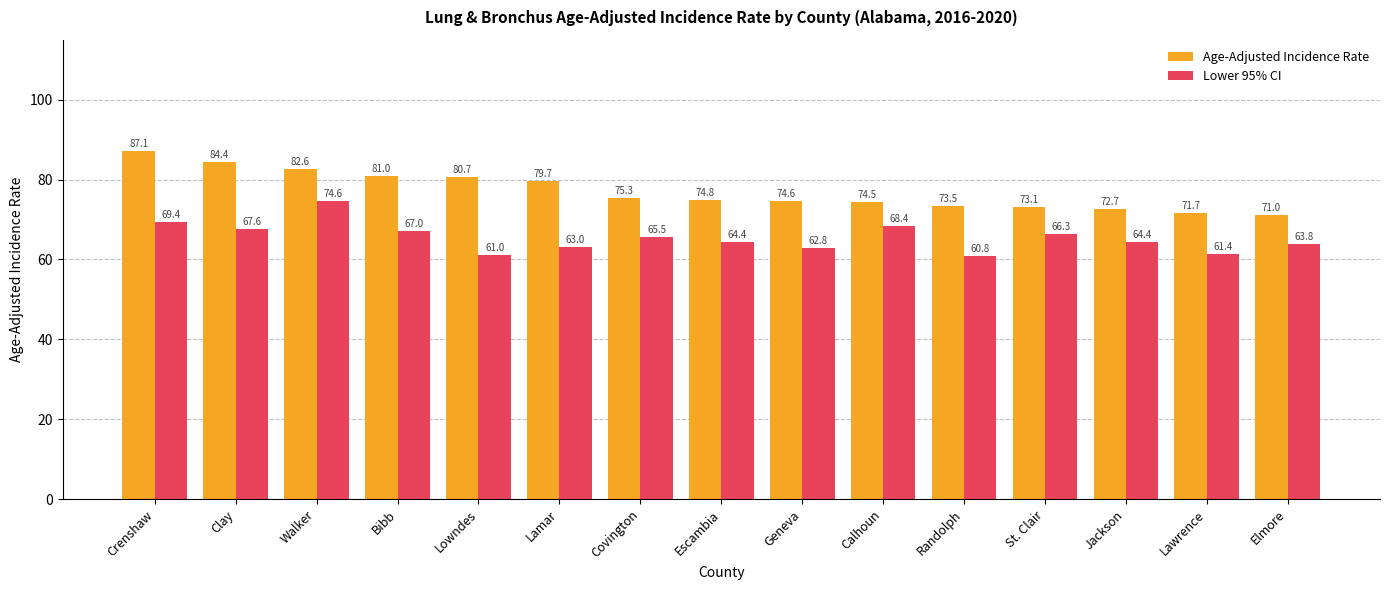

What position from the left is Lowndes?

5